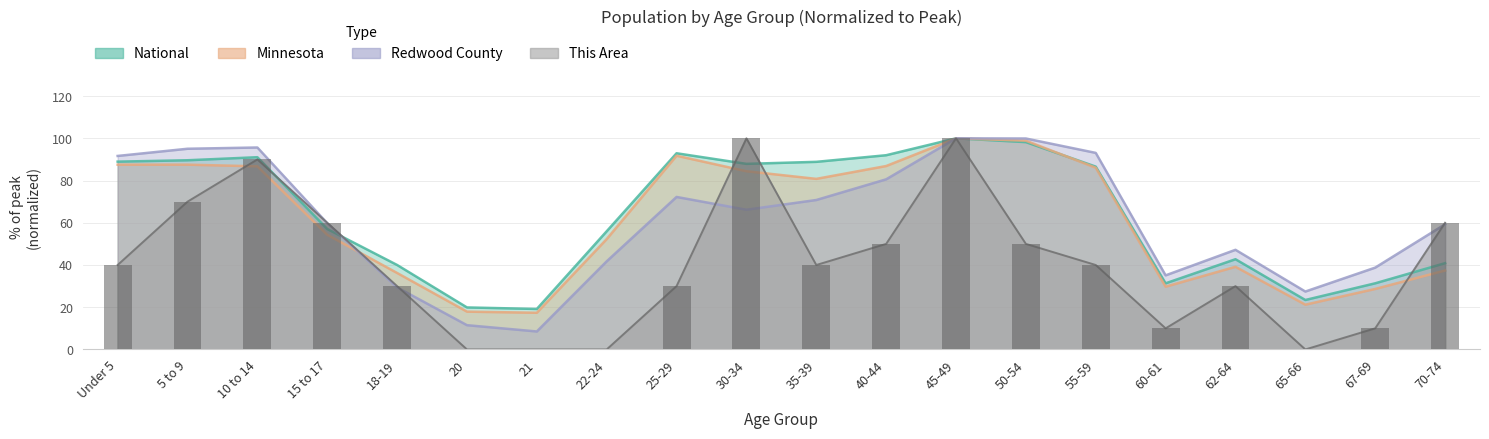

At which label does Minnesota first exceed 80?

Under 5